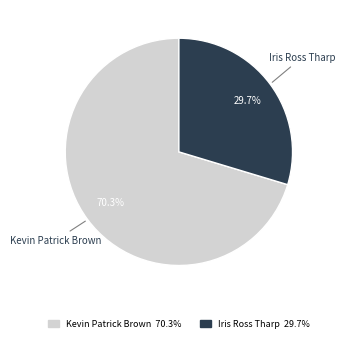

Is there any slice that represents more than half of the pie?

Yes